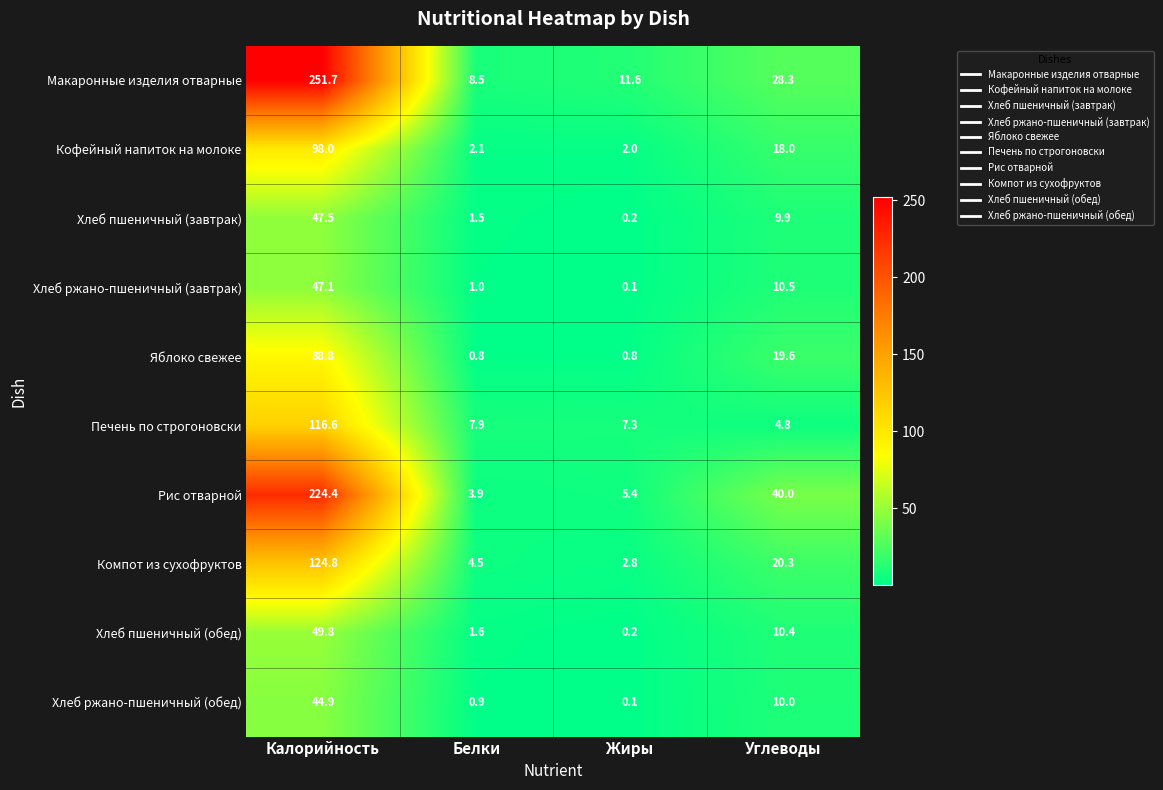

What is the maximum value shown in the chart?

251.7